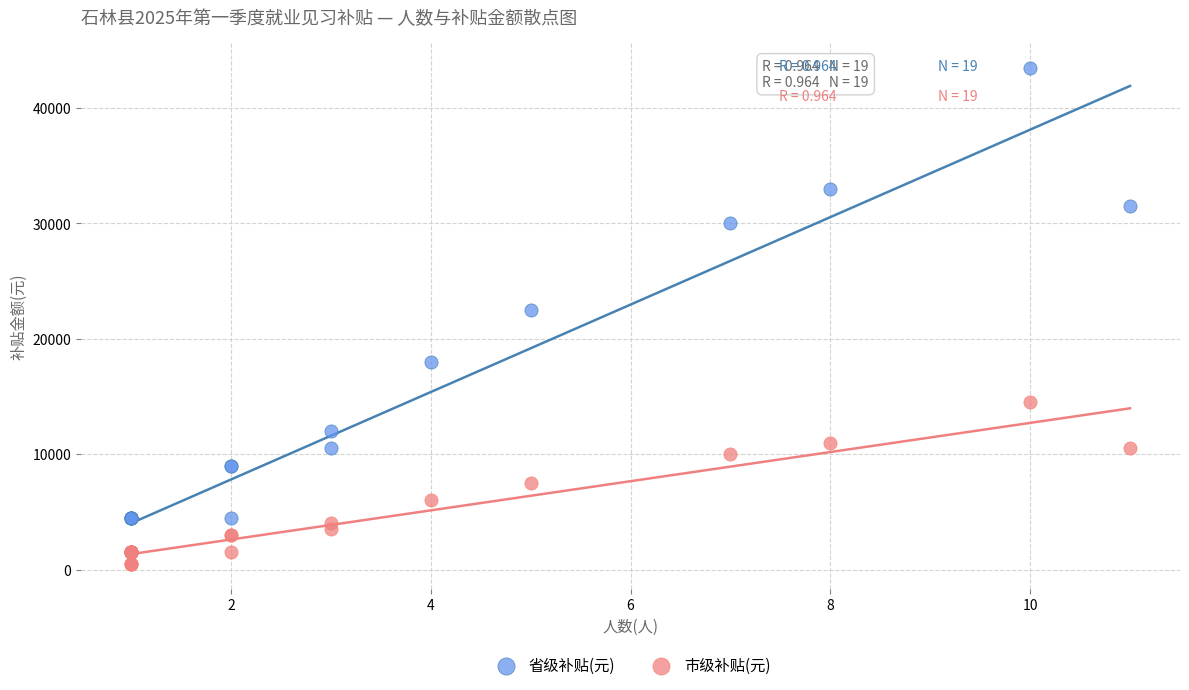

Across all series, what Y value is closest to 22000?

22500